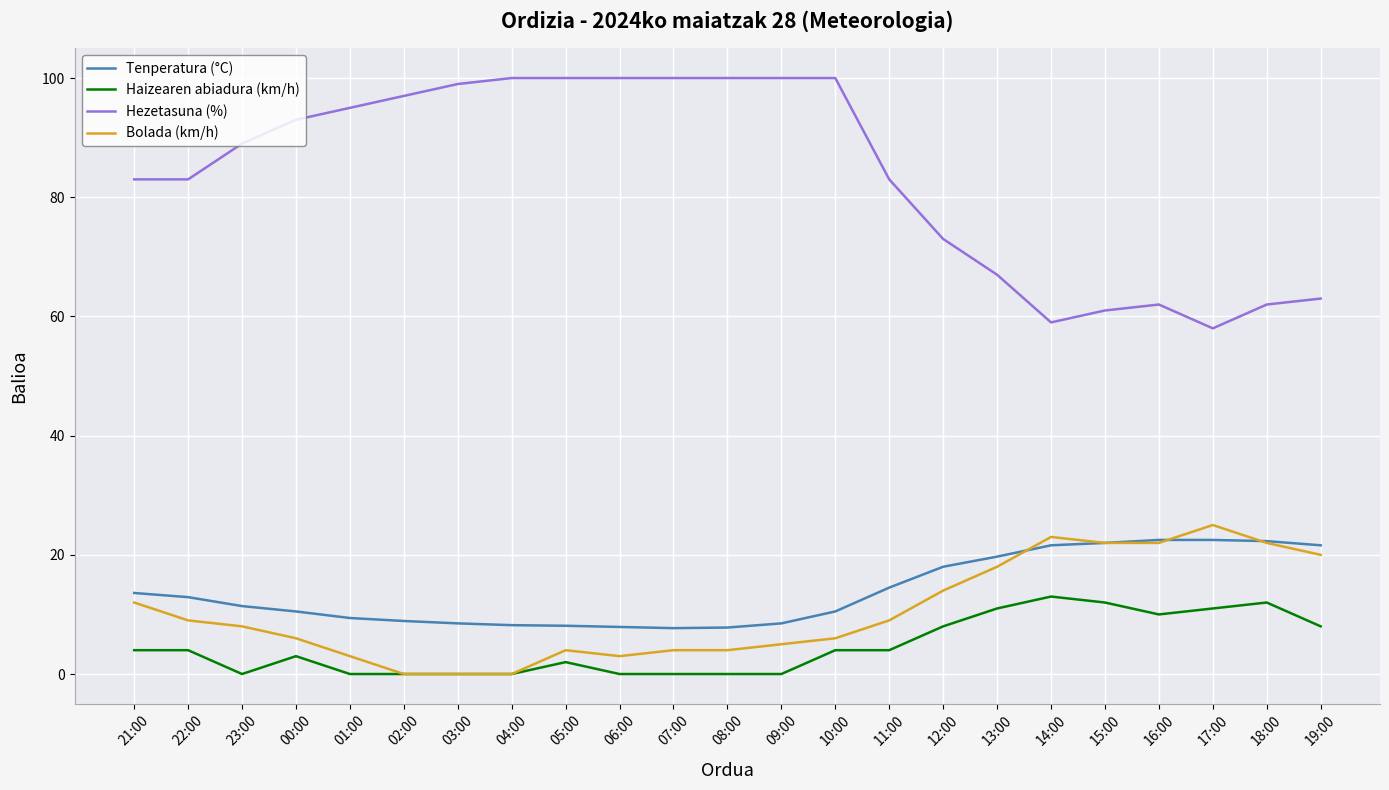

What is the lowest value of the Tenperatura (°C) series?

7.7